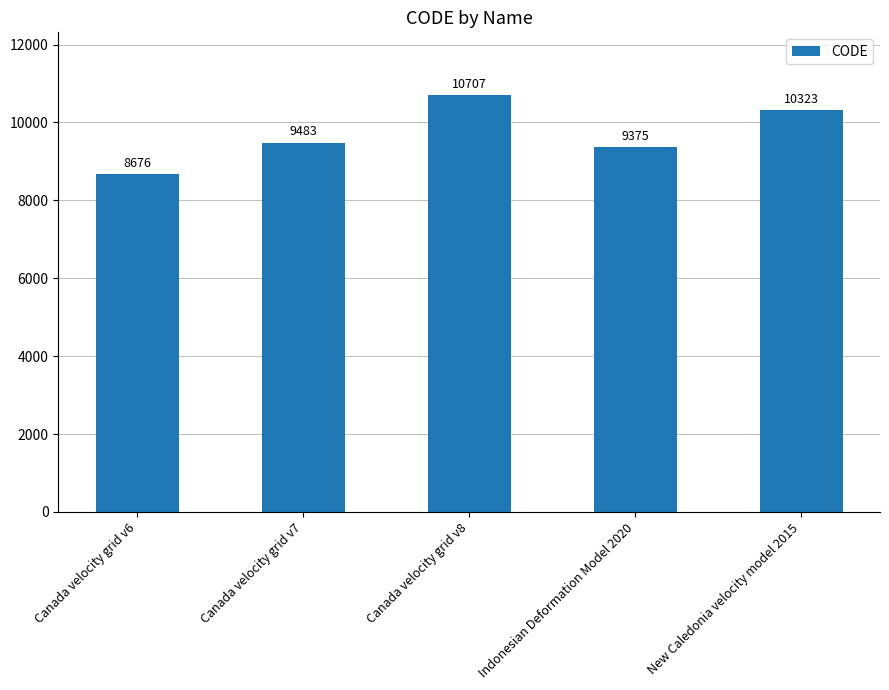

True or false: the data shows 8676 at Canada velocity grid v6.

True